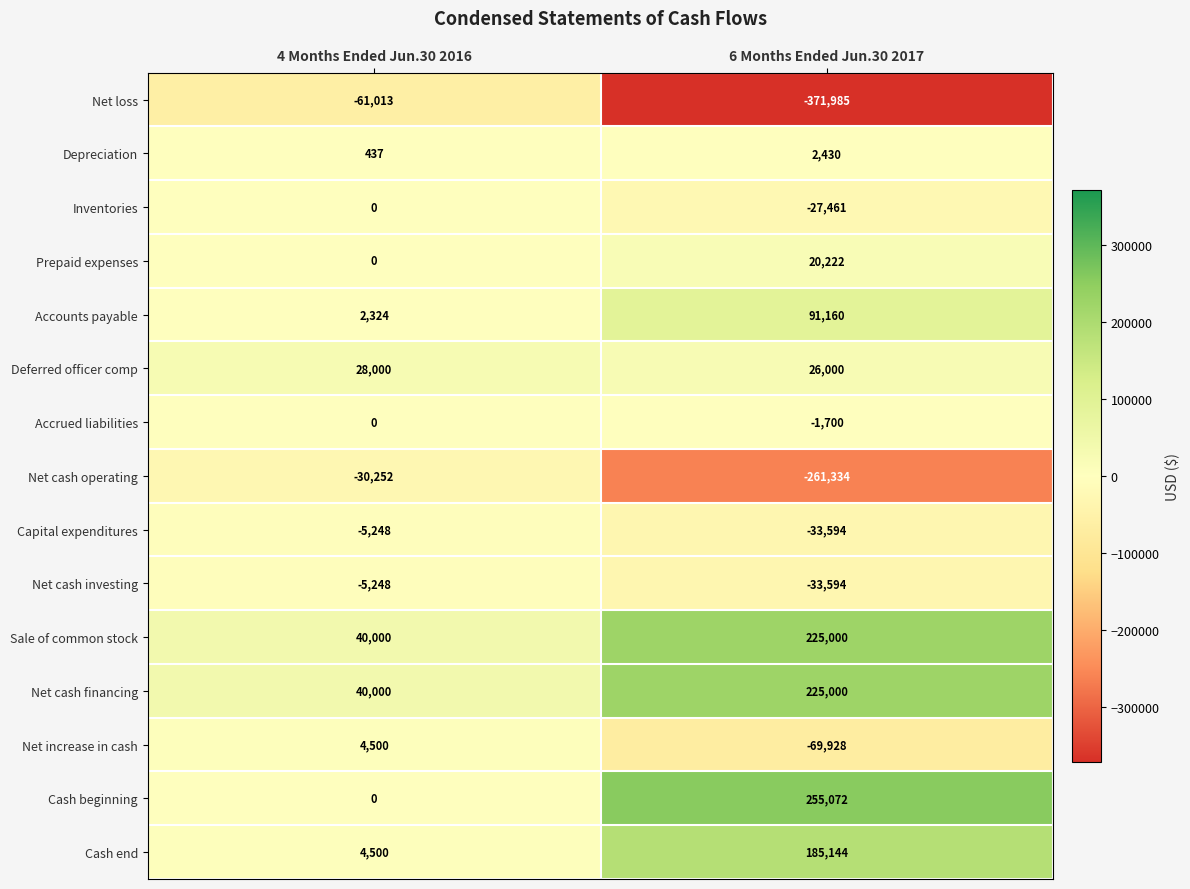

What is the average value of the Cash end series?

94822